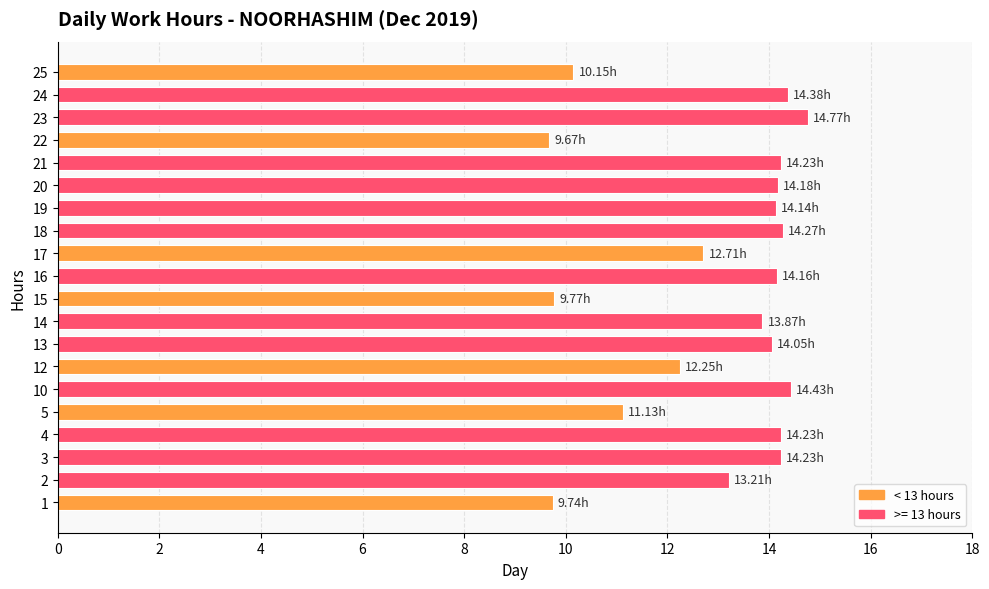

Which has a higher value, 21 or 15?

21